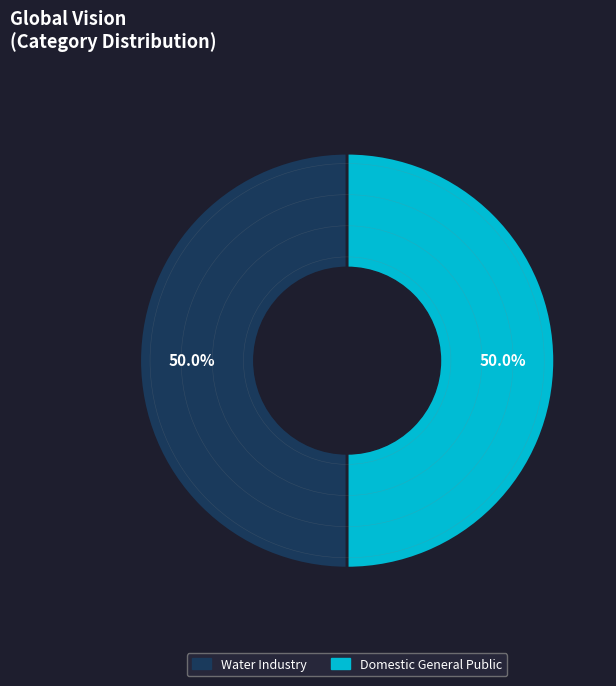

Count the number of slices in the pie.

2